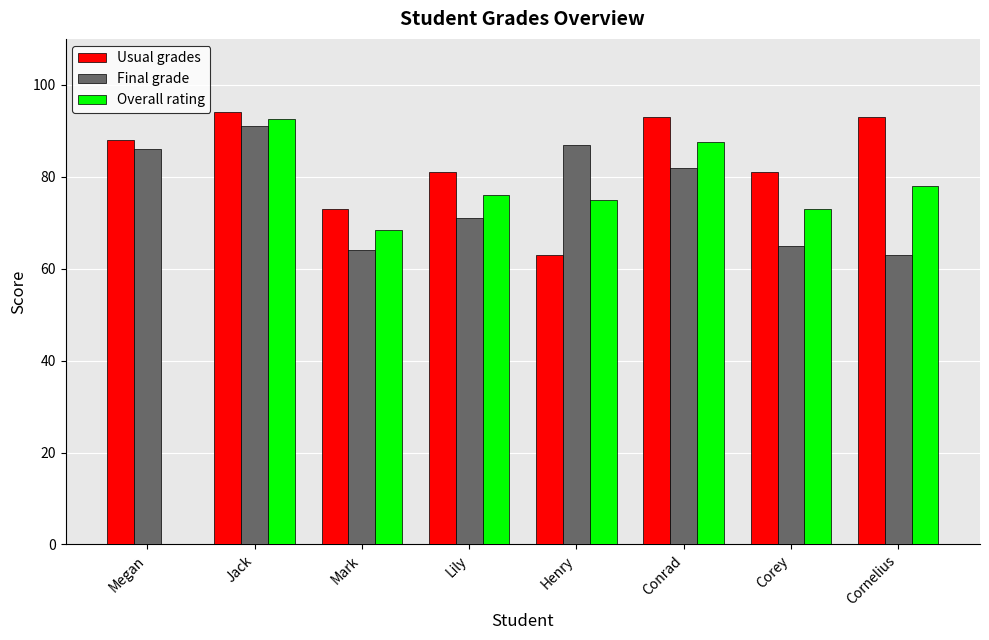

How many series are shown in this chart?

3